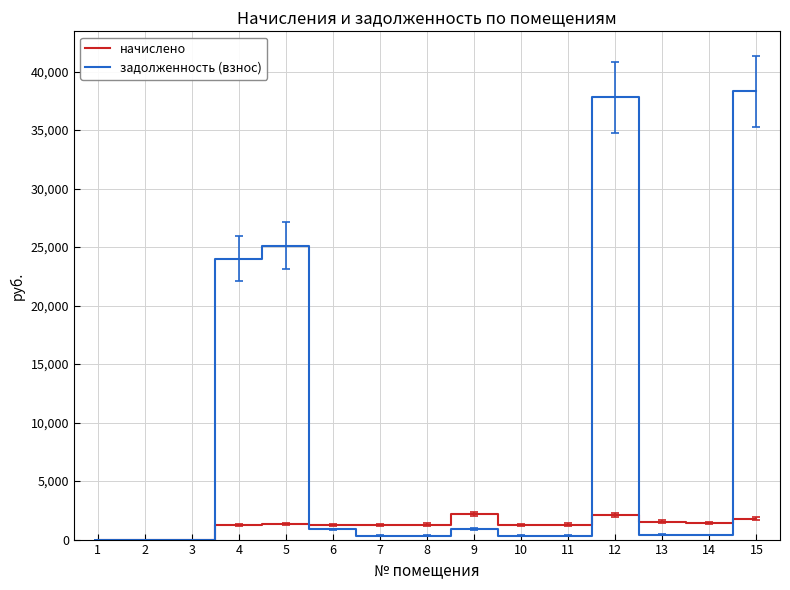

What are all the series names shown in the legend?

начислено, задолженность (взнос)